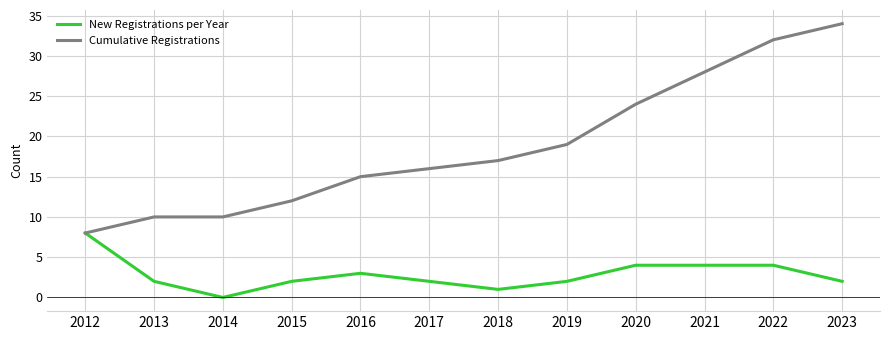

At which category does the chart reach its peak across all series?

2023